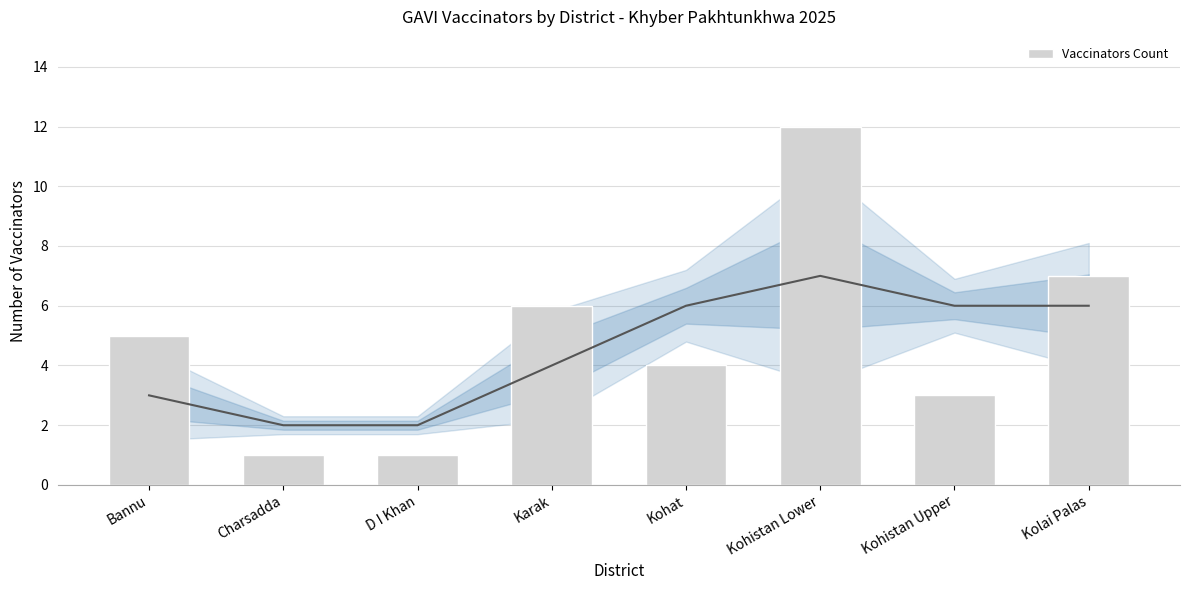

Approximately how many times larger is the value at Kohistan Lower compared to Kohistan Upper?

4.0